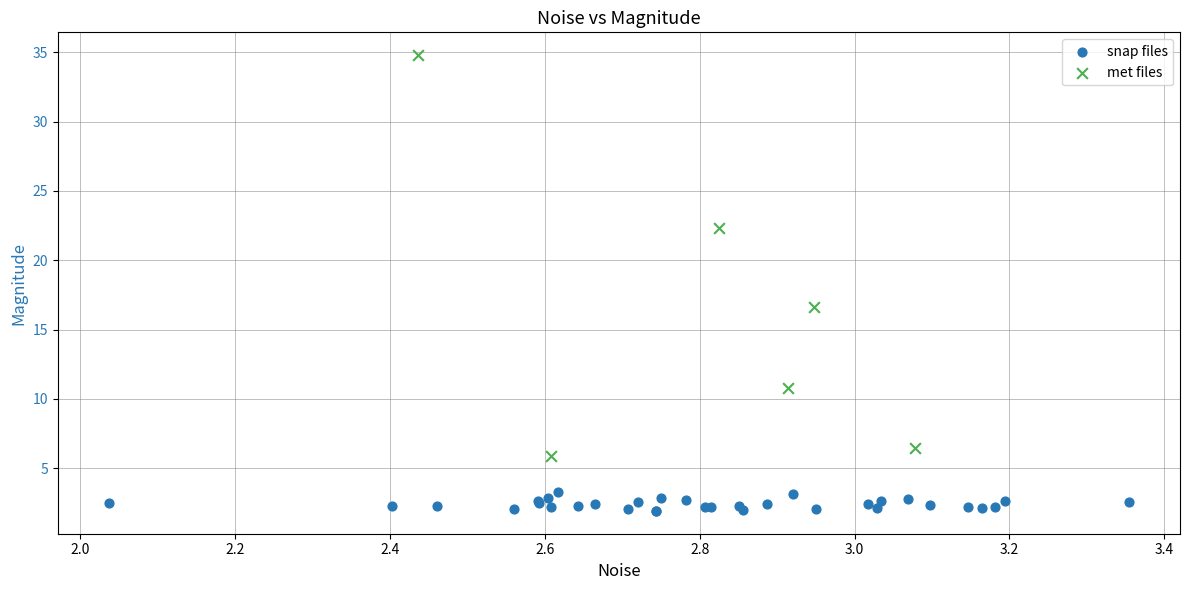

Which series reaches the maximum Y coordinate?

met files